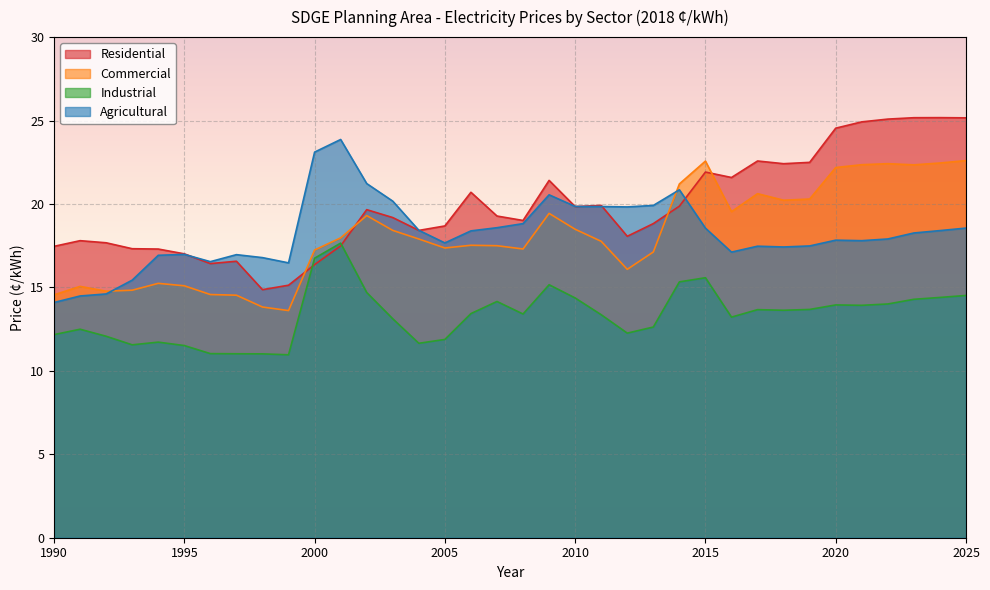

Where is Industrial nearest to the value 14?

2022